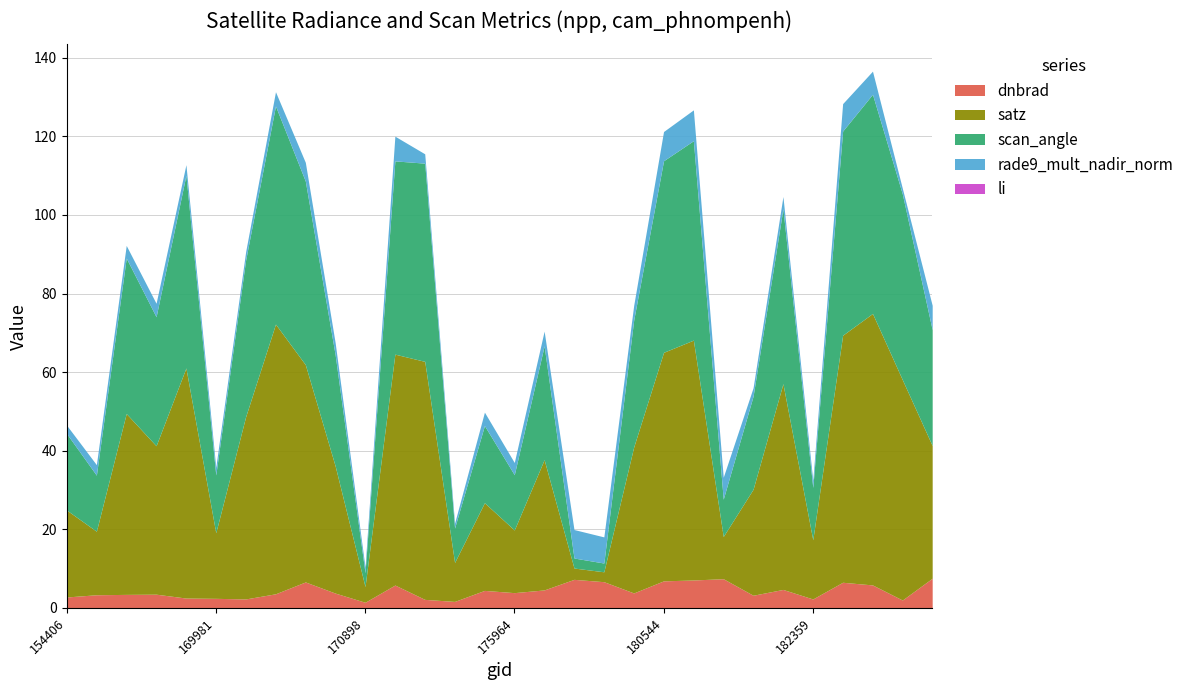

The dnbrad series shows 6.5 at 182754. True or false?

True